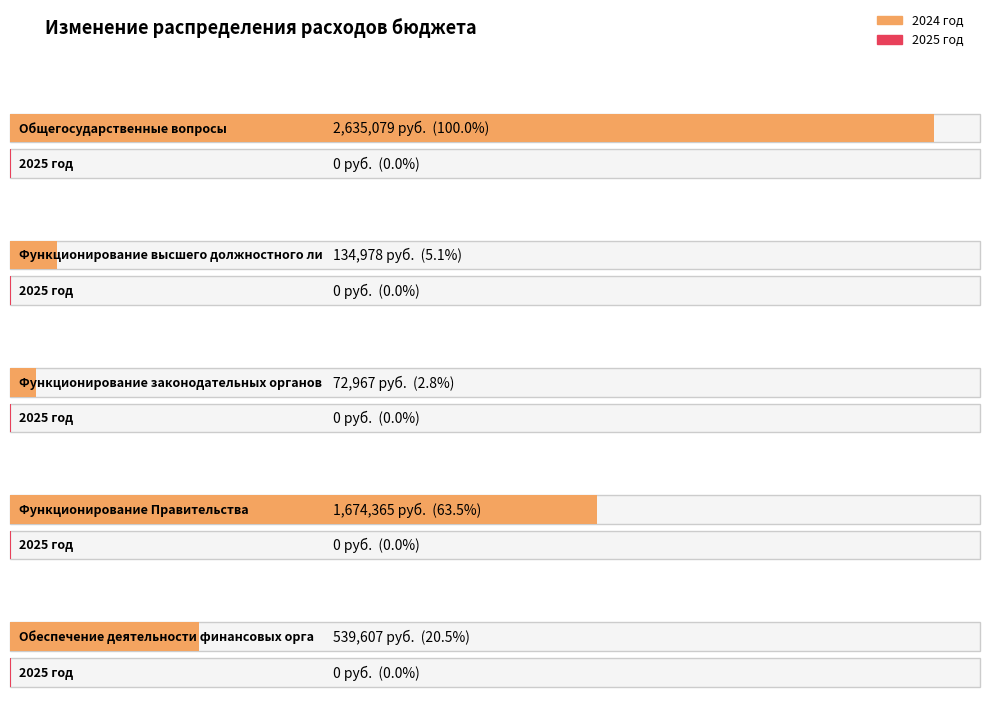

How many bars are there in each group?

2